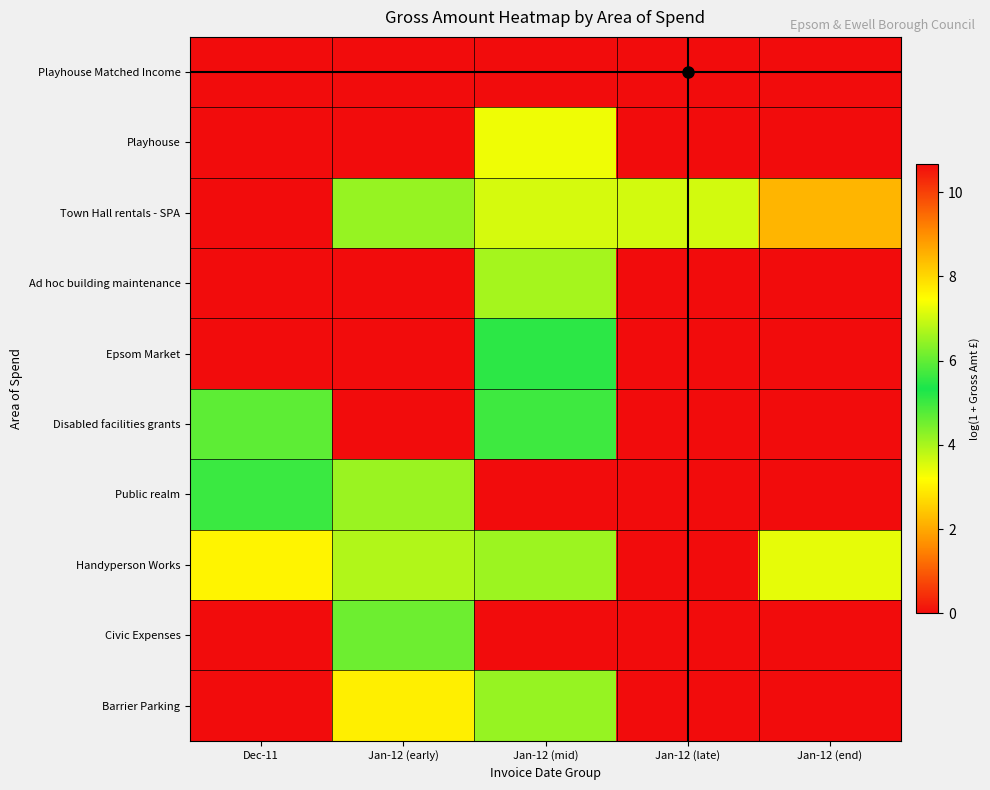

Reading left to right, transcribe all the data shown in this chart.

Playhouse Matched Income: Dec-11=0.0	Jan-12 (early)=0.0	Jan-12 (mid)=0.0	Jan-12 (late)=10.7	Jan-12 (end)=0.0
Playhouse: Dec-11=0.0	Jan-12 (early)=0.0	Jan-12 (mid)=7.3	Jan-12 (late)=0.0	Jan-12 (end)=0.0
Town Hall rentals - SPA: Dec-11=0.0	Jan-12 (early)=4.2	Jan-12 (mid)=3.6	Jan-12 (late)=7.1	Jan-12 (end)=8.5
Ad hoc building maintenance: Dec-11=0.0	Jan-12 (early)=0.0	Jan-12 (mid)=6.6	Jan-12 (late)=0.0	Jan-12 (end)=0.0
Epsom Market: Dec-11=0.0	Jan-12 (early)=0.0	Jan-12 (mid)=5.5	Jan-12 (late)=0.0	Jan-12 (end)=0.0
Disabled facilities grants: Dec-11=6.0	Jan-12 (early)=0.0	Jan-12 (mid)=5.7	Jan-12 (late)=0.0	Jan-12 (end)=0.0
Public realm: Dec-11=5.0	Jan-12 (early)=6.5	Jan-12 (mid)=0.0	Jan-12 (late)=0.0	Jan-12 (end)=0.0
Handyperson Works: Dec-11=3.0	Jan-12 (early)=3.9	Jan-12 (mid)=4.1	Jan-12 (late)=0.0	Jan-12 (end)=3.4
Civic Expenses: Dec-11=0.0	Jan-12 (early)=4.6	Jan-12 (mid)=0.0	Jan-12 (late)=0.0	Jan-12 (end)=0.0
Barrier Parking: Dec-11=0.0	Jan-12 (early)=3.0	Jan-12 (mid)=4.2	Jan-12 (late)=0.0	Jan-12 (end)=0.0